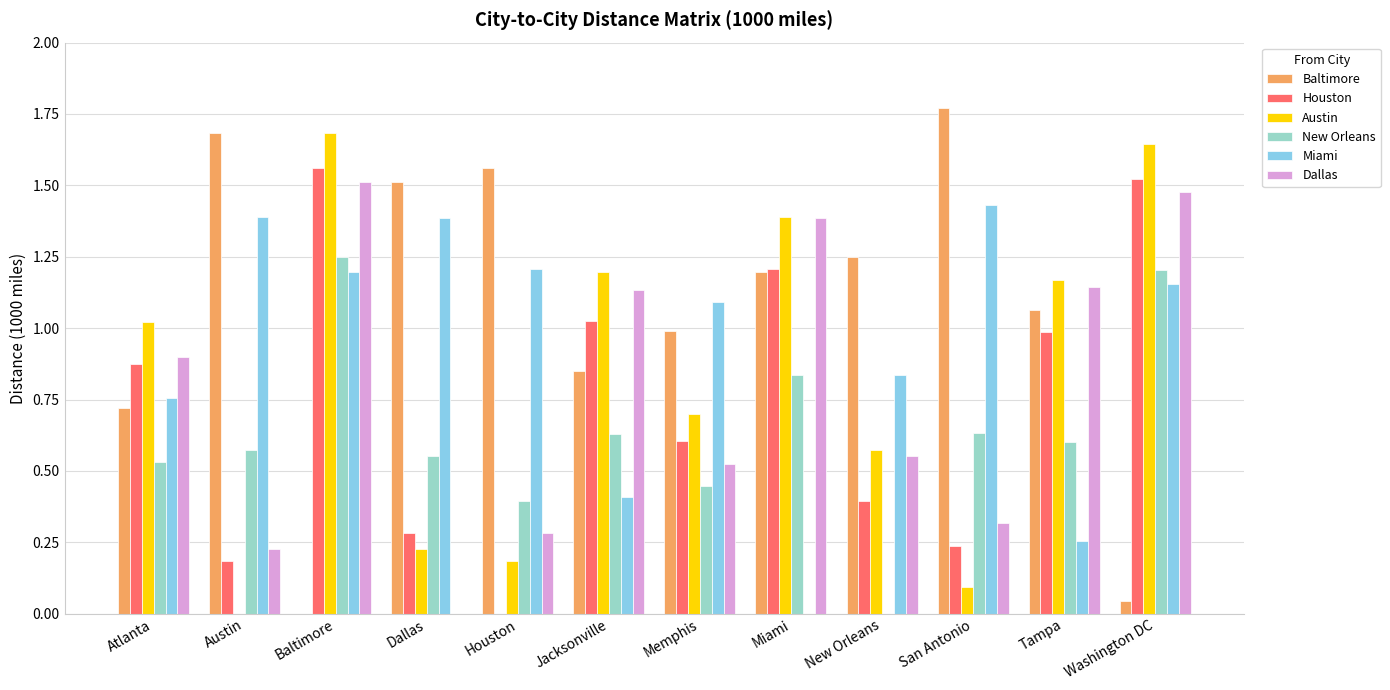

How many positive values does the Baltimore series have?

11